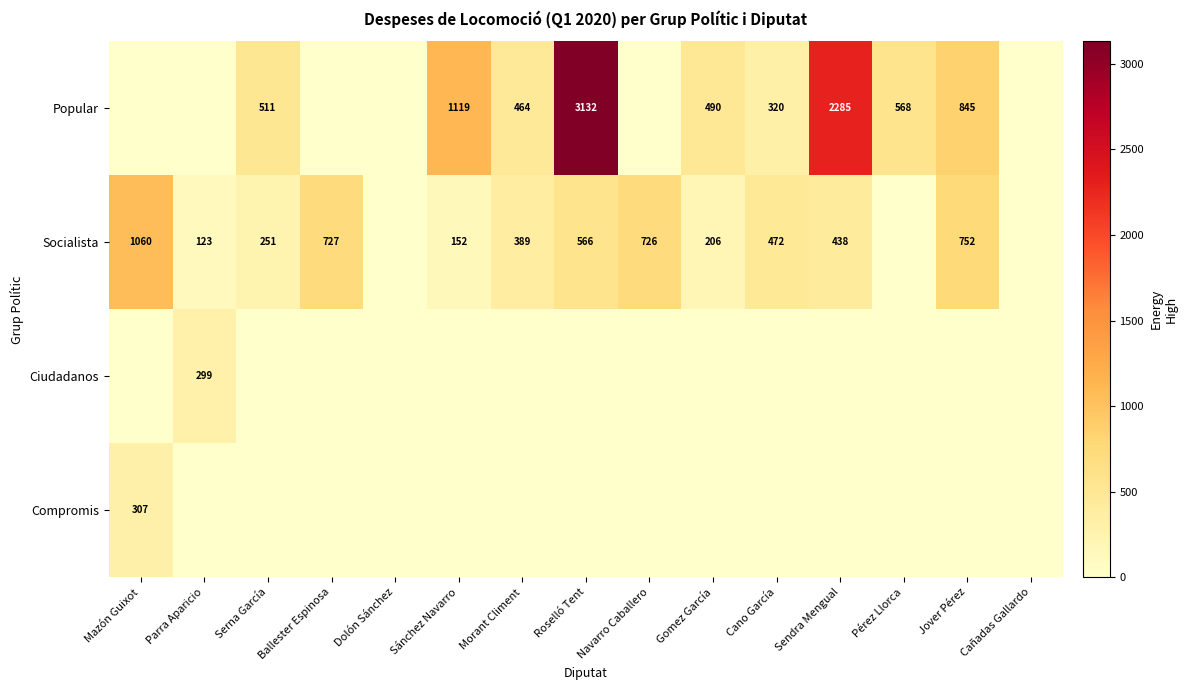

Is the value of Socialista at Sendra Mengual greater than the value of Compromis at Mazón Guixot?

Yes